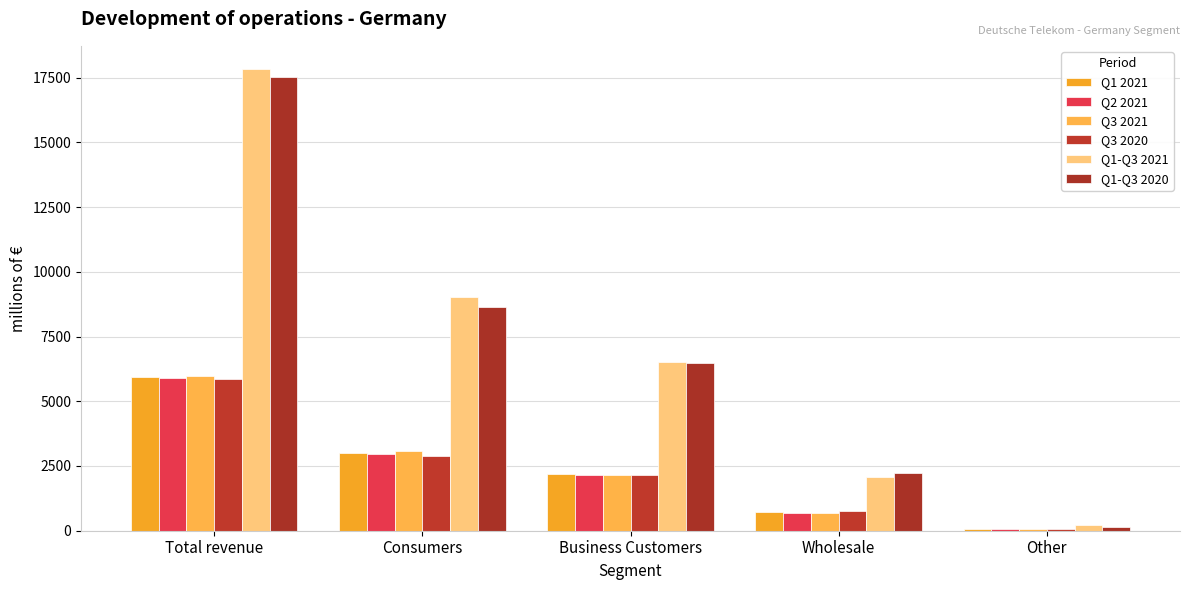

How many categories are shown in the chart?

5